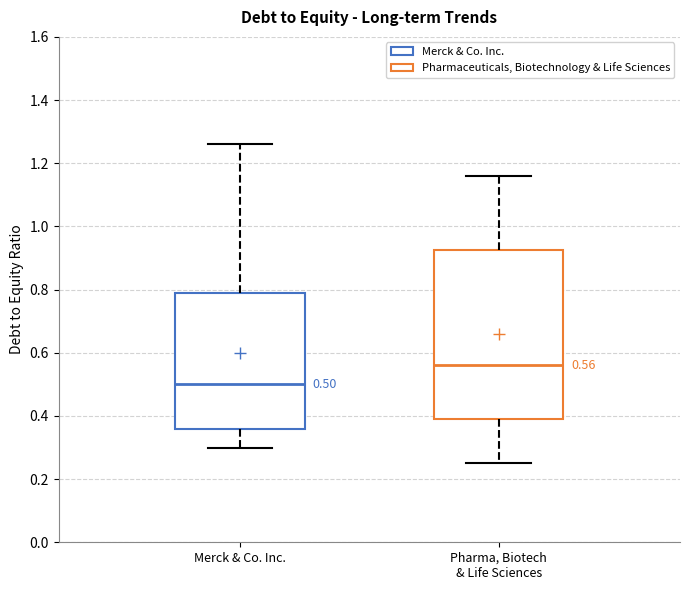

Which box has the highest median line?

Pharma, Biotech & Life Sciences